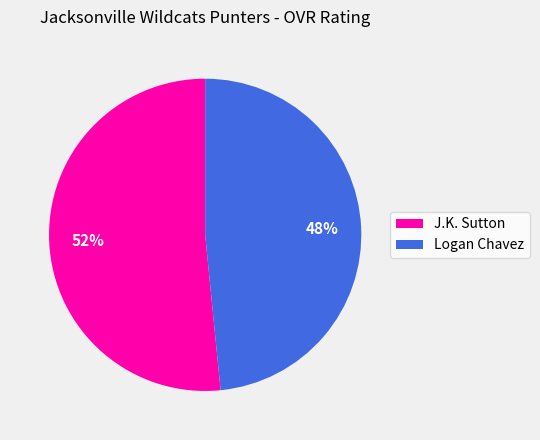

Is the sum of J.K. Sutton and Logan Chavez greater than half?

Yes